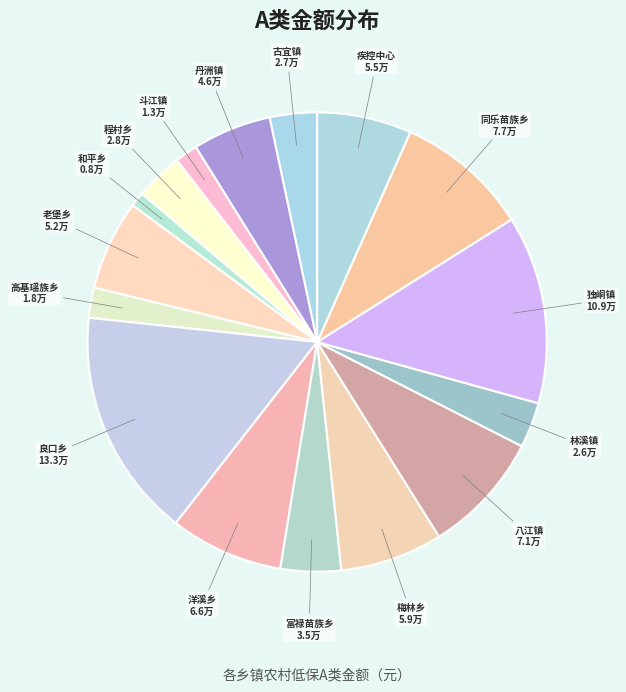

How many segments does this pie chart have?

16